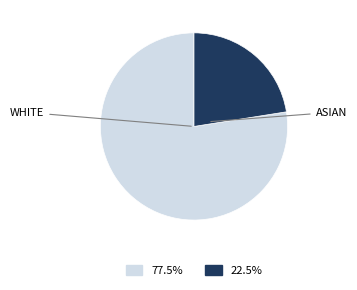

Does any single category account for the majority?

Yes